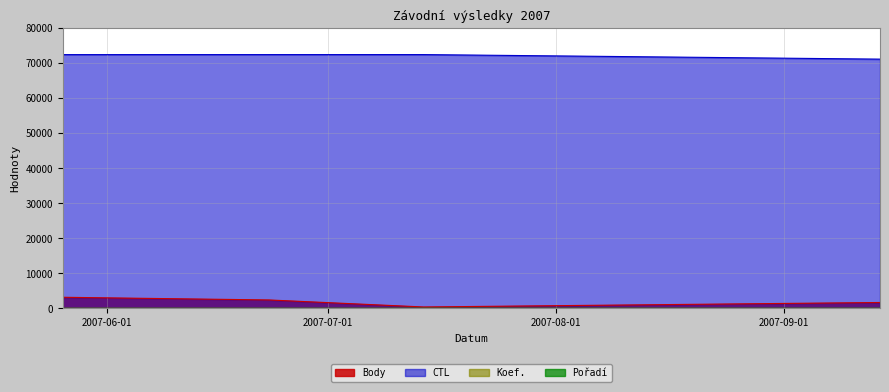

What is the total value across all series at 2007-07-14?

72823